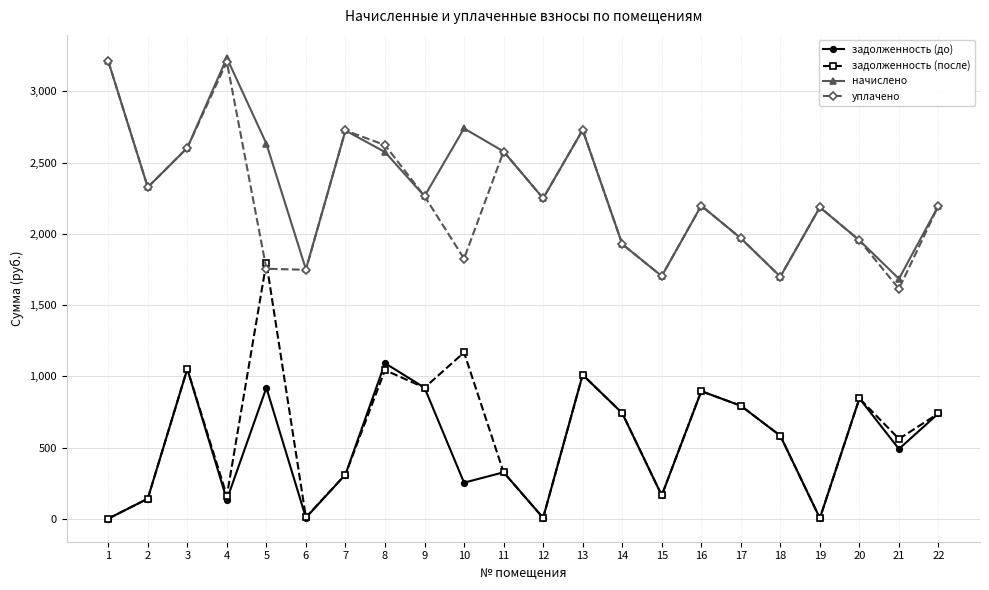

How many values in the начислено series exceed 2263?

11